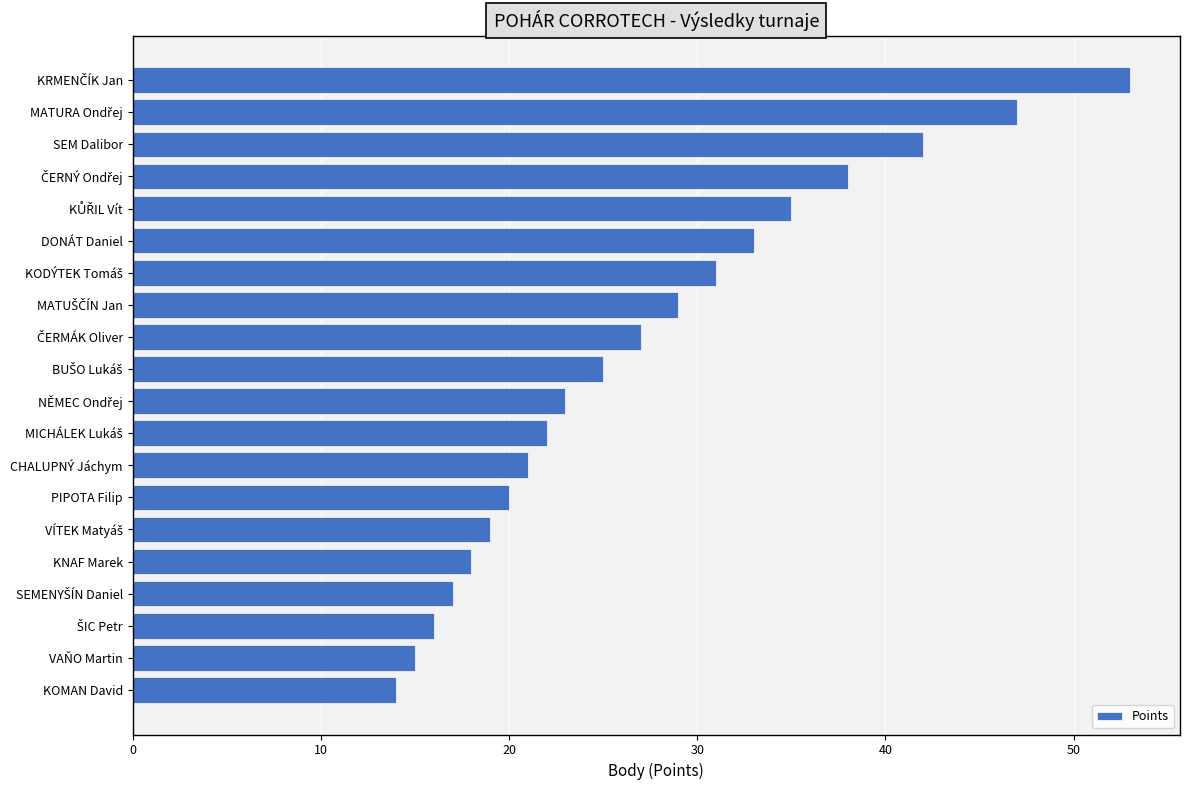

What is the label of the 6th bar from the top?

DONÁT Daniel